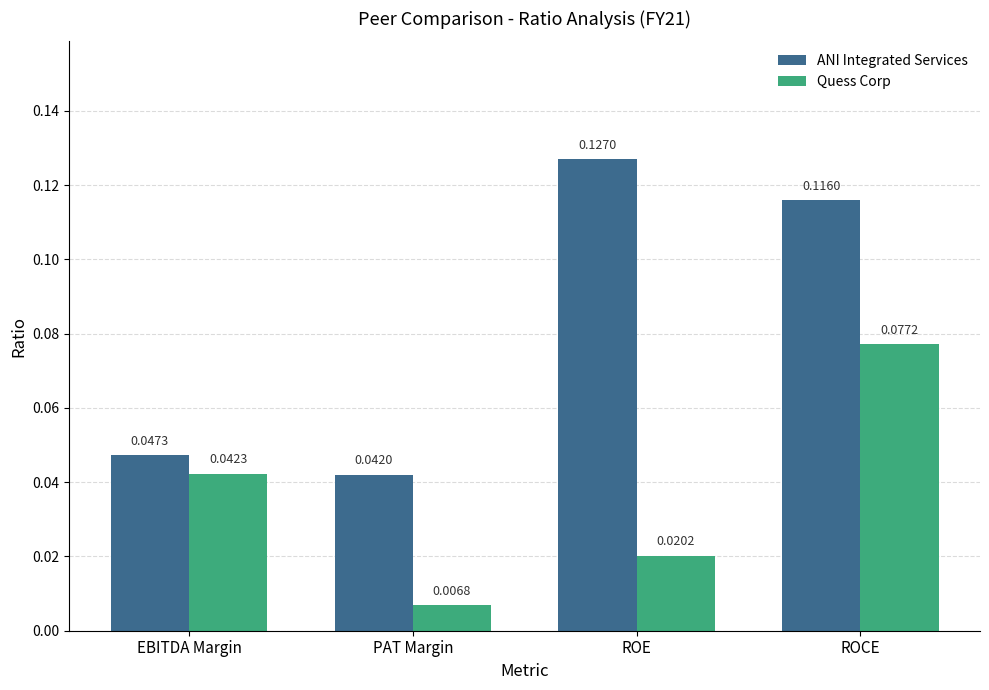

At which category is the sum across all series the highest?

ROCE